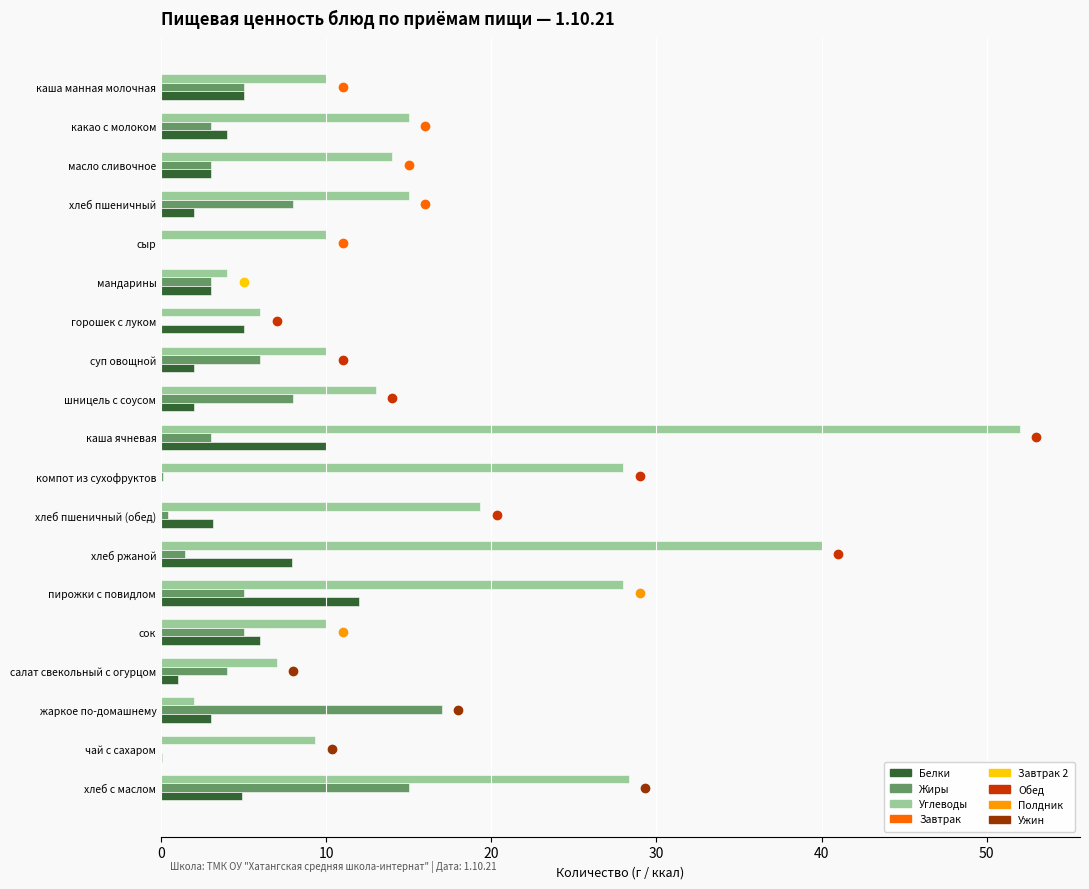

What is the total value across all series at горошек с луком?

11.0